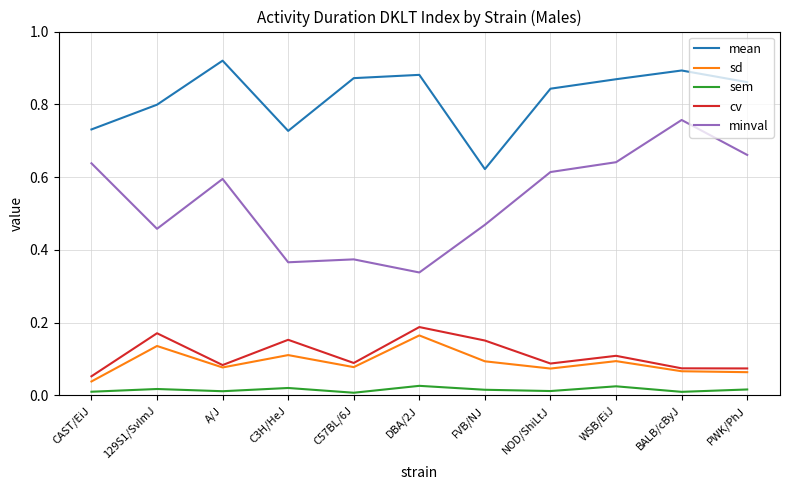

At FVB/NJ, list the series in order from smallest to largest.

sem, sd, cv, minval, mean